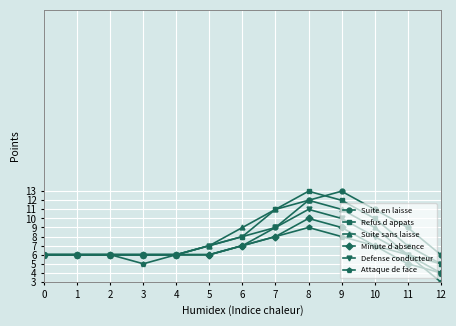

What is the maximum value for Attaque de face?

9